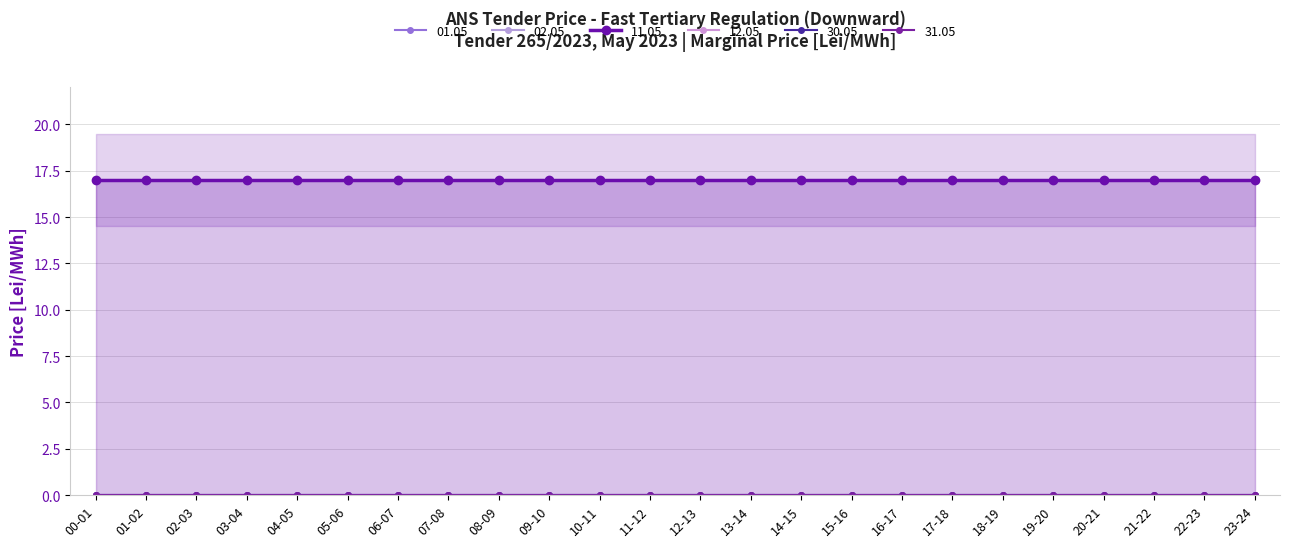

At which category is the sum across all series the highest?

00-01